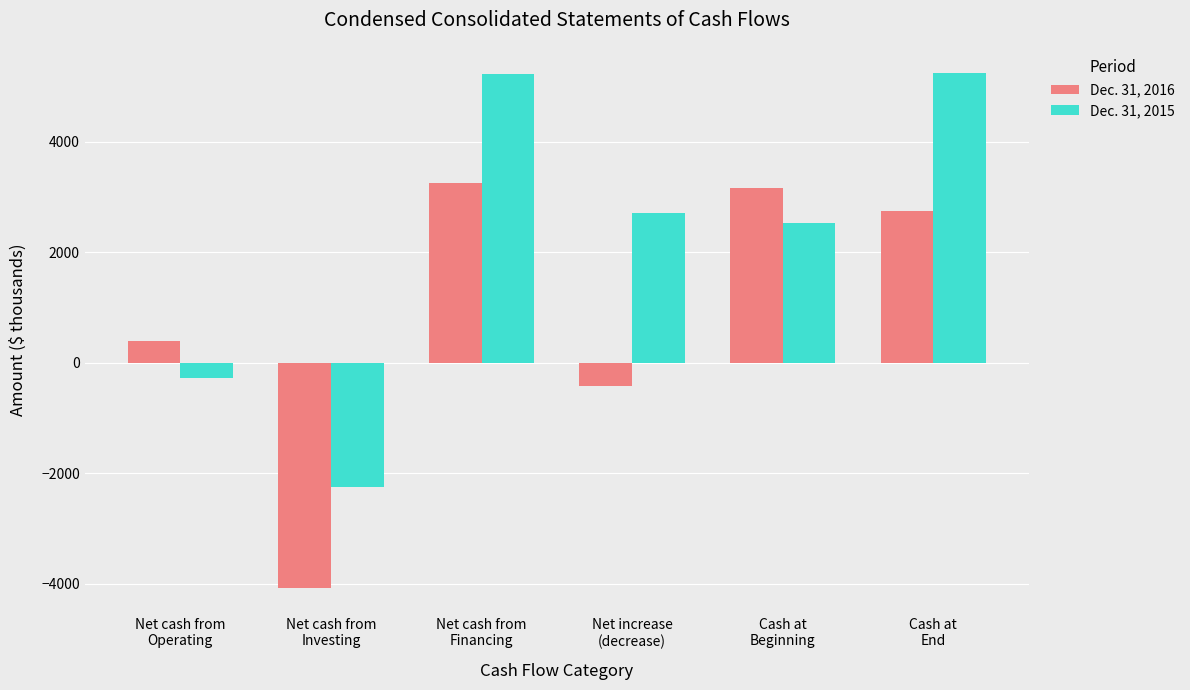

Which series has the widest spread of values?

Dec. 31, 2015